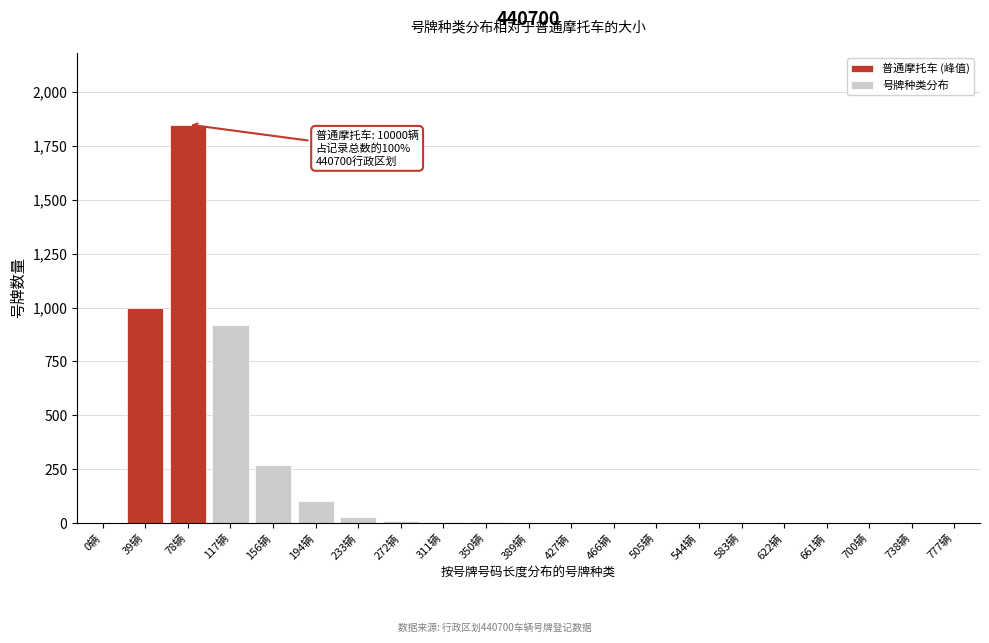

The value at 117辆 is 1321. True or false?

False